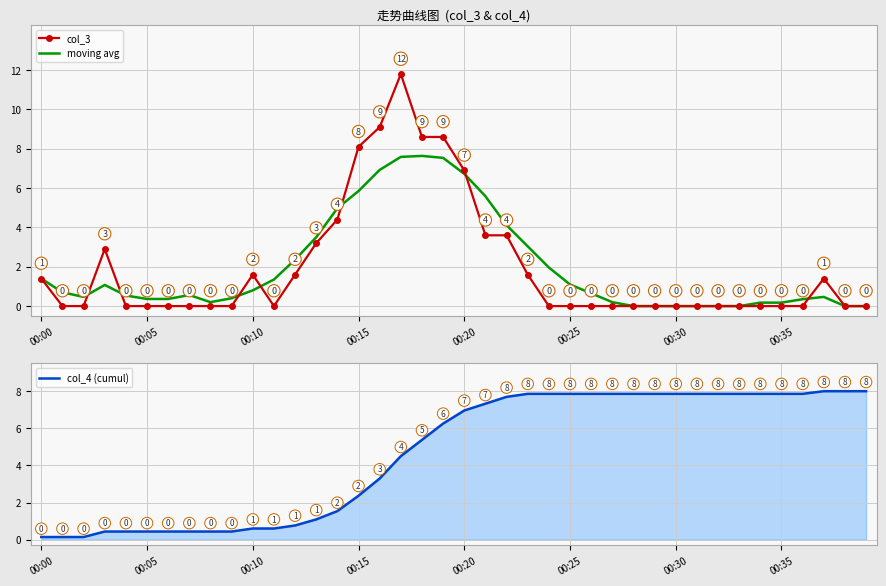

What is the average value of the col_4 (cumul) series?

4.6